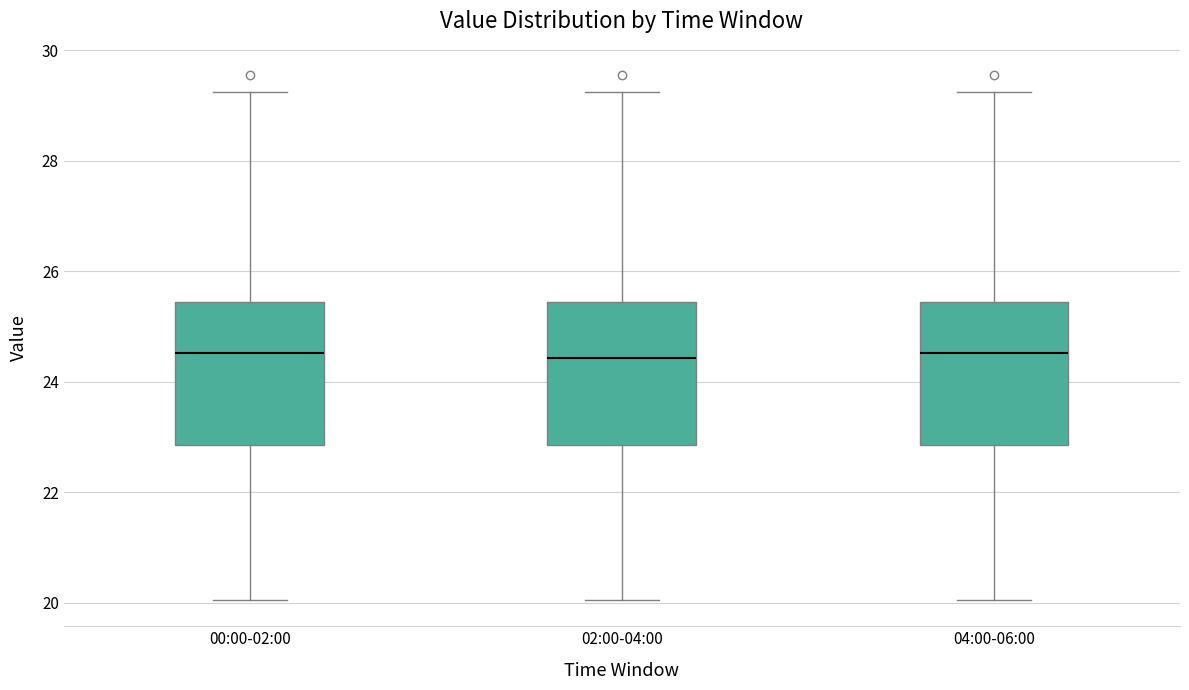

Reading left to right, transcribe this box plot: for each box, give where its median line is, the range the box spans, and where its two whiskers end, as read against the y-axis. The values are not printed on the chart, so give them approximately, as read against the axis.

00:00-02:00: median 24.6, box 22.8 to 25.4, whiskers 20.0 to 29.2
02:00-04:00: median 24.4, box 22.8 to 25.4, whiskers 20.0 to 29.2
04:00-06:00: median 24.6, box 22.8 to 25.4, whiskers 20.0 to 29.2